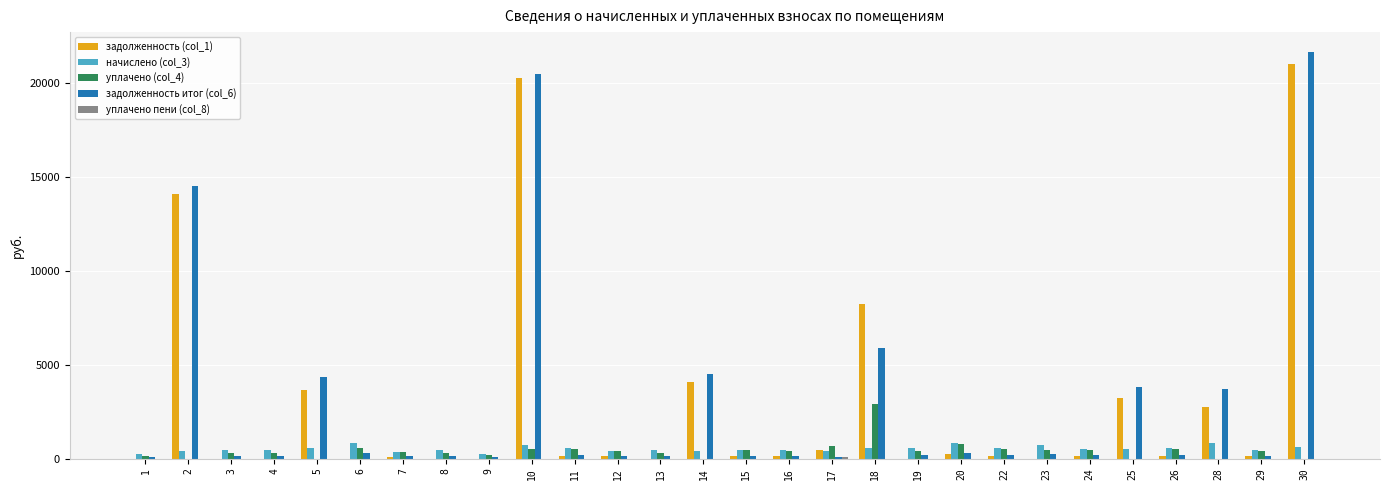

How many values in the задолженность итог (col_6) series exceed 182?

14